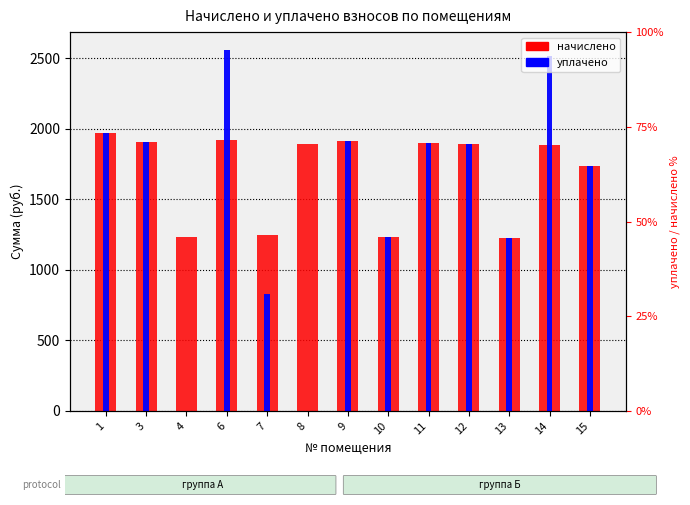

Is it true that начислено equals 865.7 at 7?

False